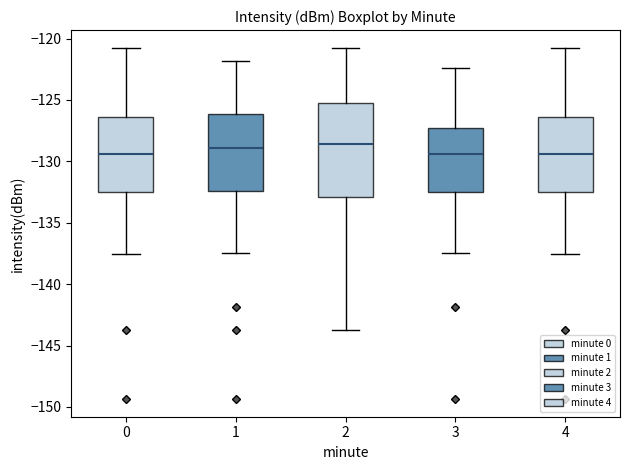

Which box is the tallest, from its lower edge to its upper edge?

2